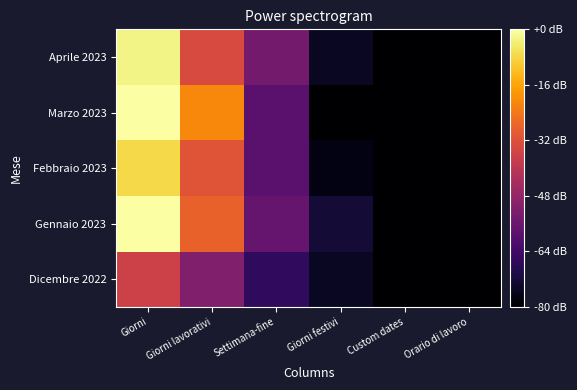

What is the total value across all series at Giorni?

137